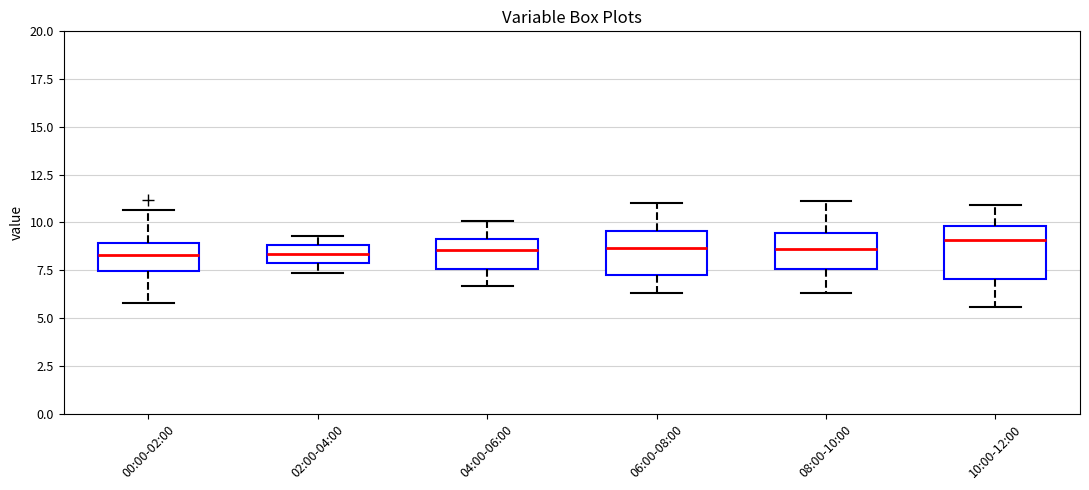

Reading left to right, read every box against the y-axis: the position of its median line, the range the box covers, and the ends of its whiskers. The values are not printed on the chart, so give them approximately, as read against the axis.

00:00-02:00: median 8.5, box 7.5 to 9.0, whiskers 6.0 to 10.5
02:00-04:00: median 8.5, box 8.0 to 9.0, whiskers 7.5 to 9.5
04:00-06:00: median 8.5, box 7.5 to 9.0, whiskers 6.5 to 10.0
06:00-08:00: median 8.5, box 7.5 to 9.5, whiskers 6.5 to 11.0
08:00-10:00: median 8.5, box 7.5 to 9.5, whiskers 6.5 to 11.0
10:00-12:00: median 9.0, box 7.0 to 10.0, whiskers 5.5 to 11.0